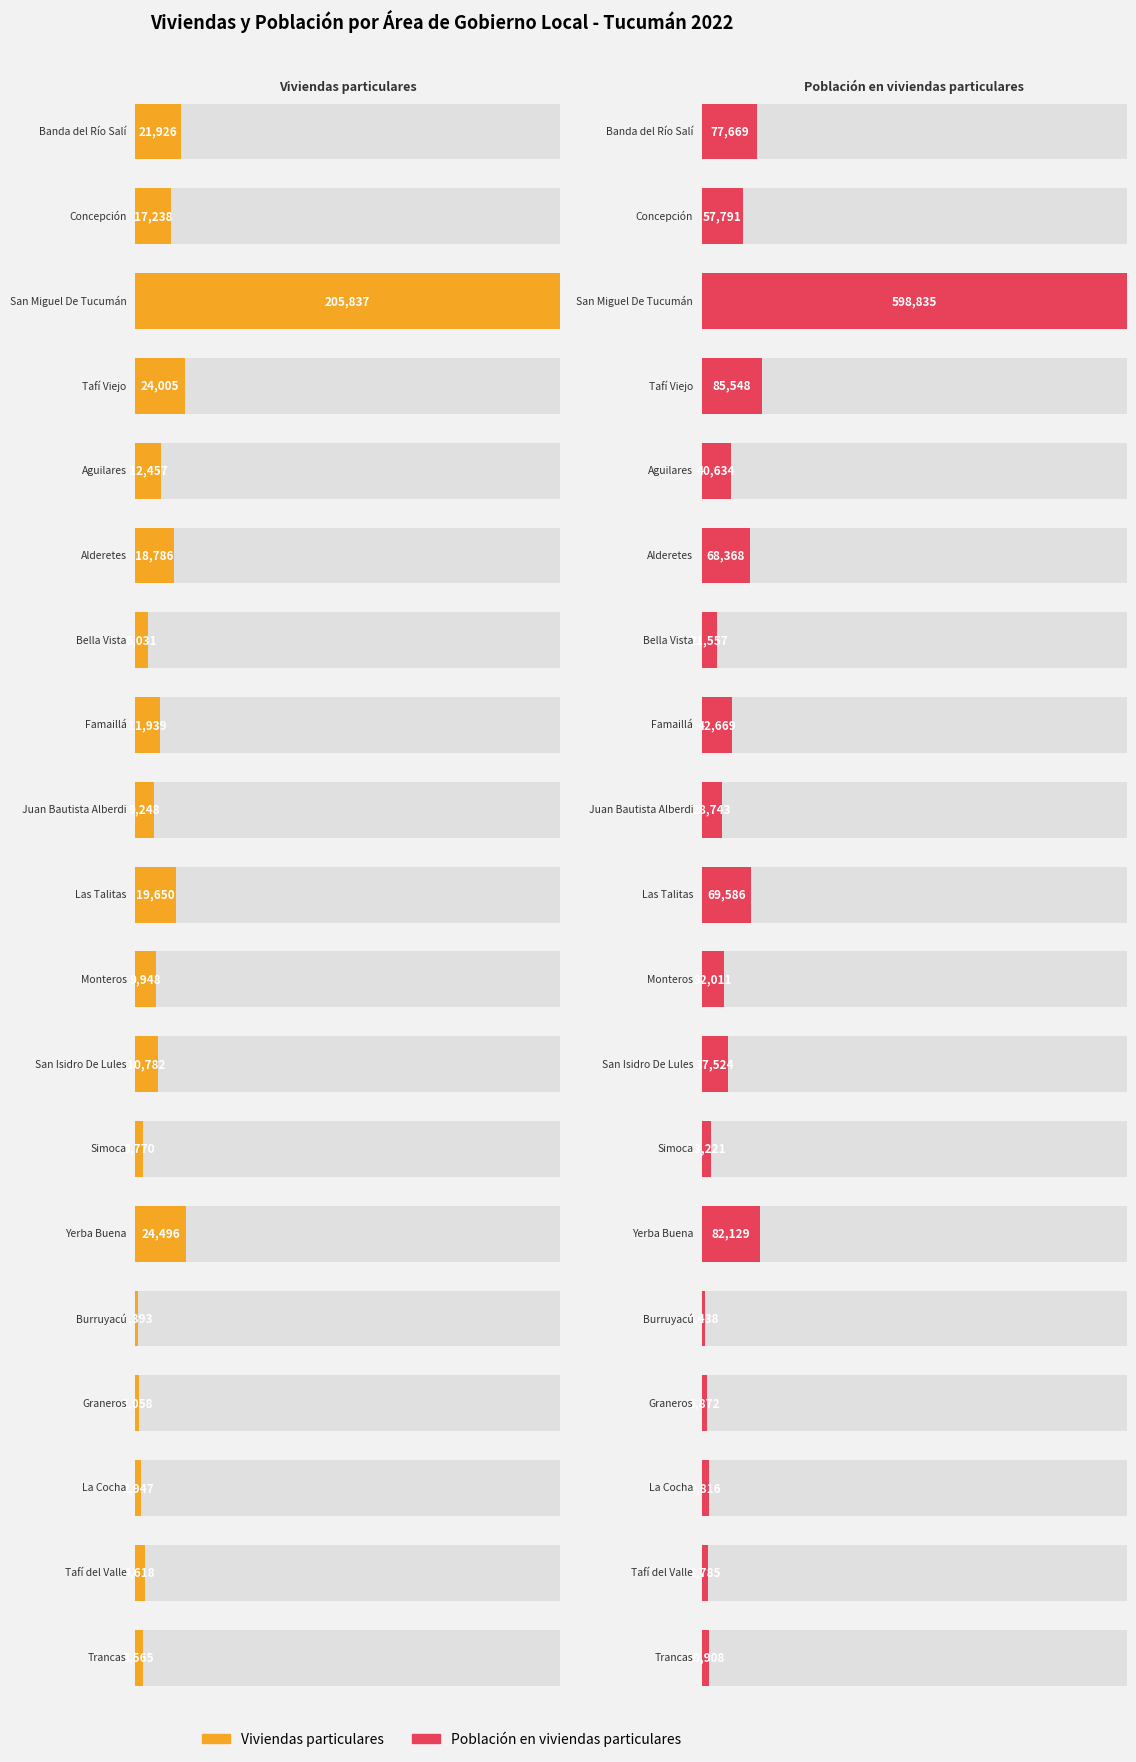

What is the difference between the second highest and second lowest values in the Población en viviendas particulares series?

78676